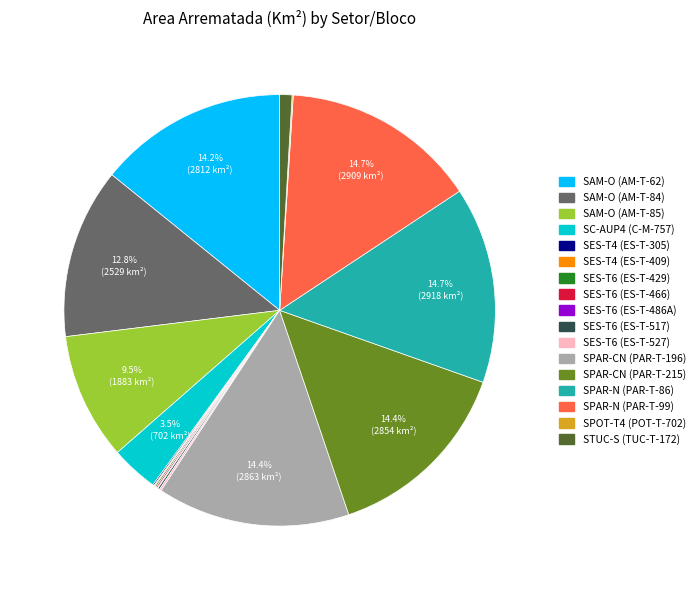

To the nearest percent, what is the average slice percentage?

6%